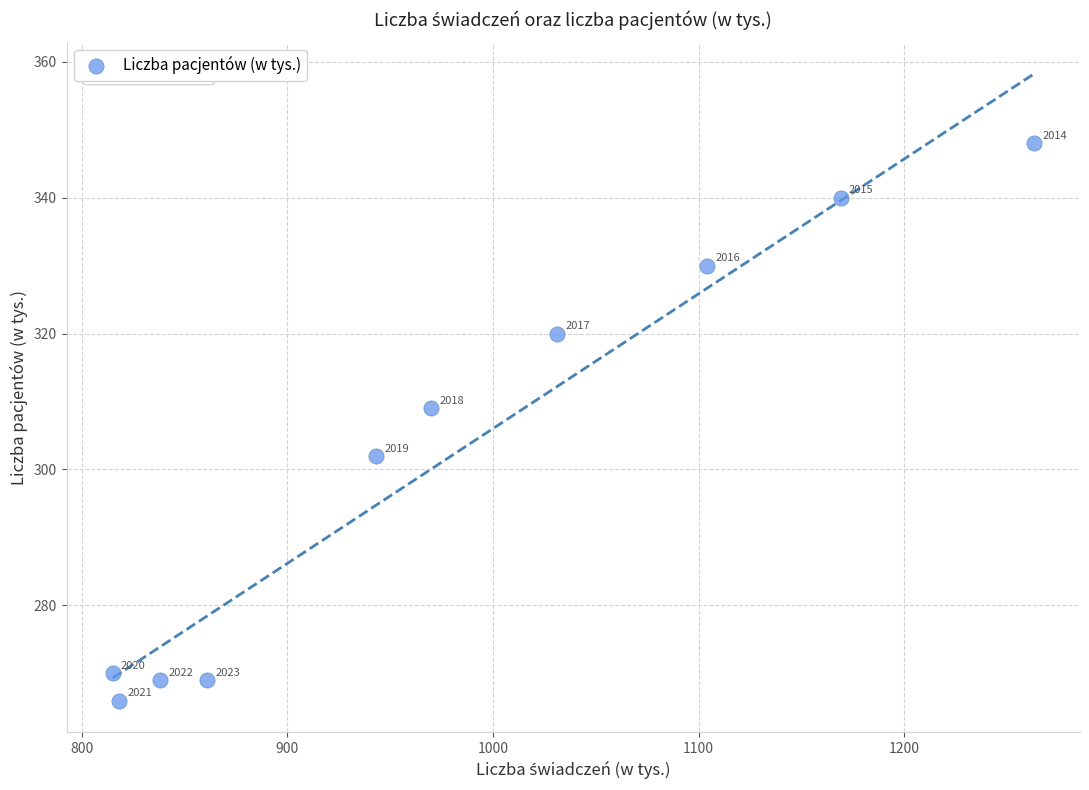

What Y value in the scatter plot is closest to 307?

309